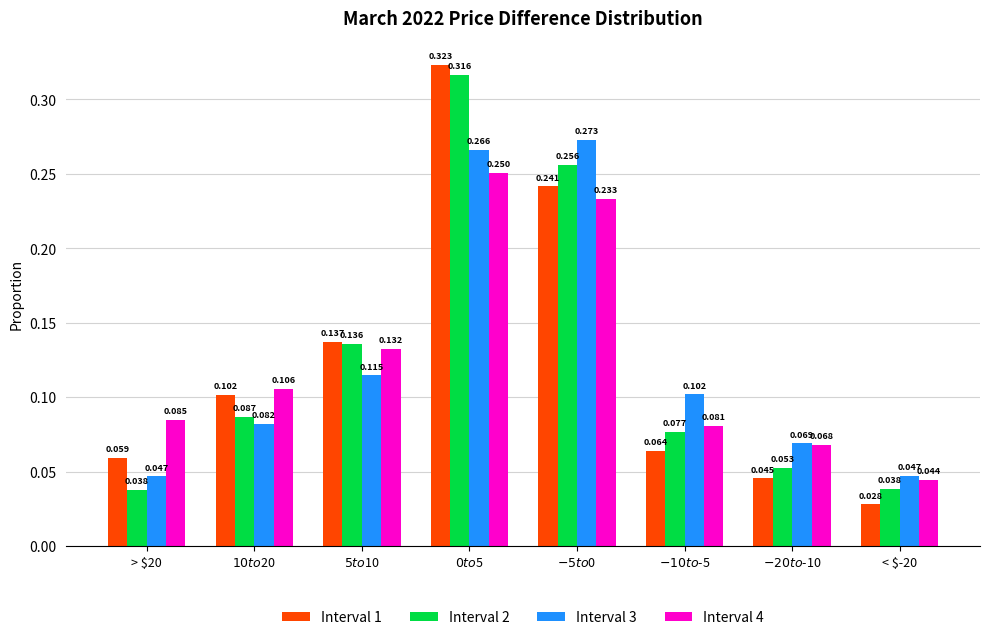

At which category does the chart reach its minimum across all series?

< $-20